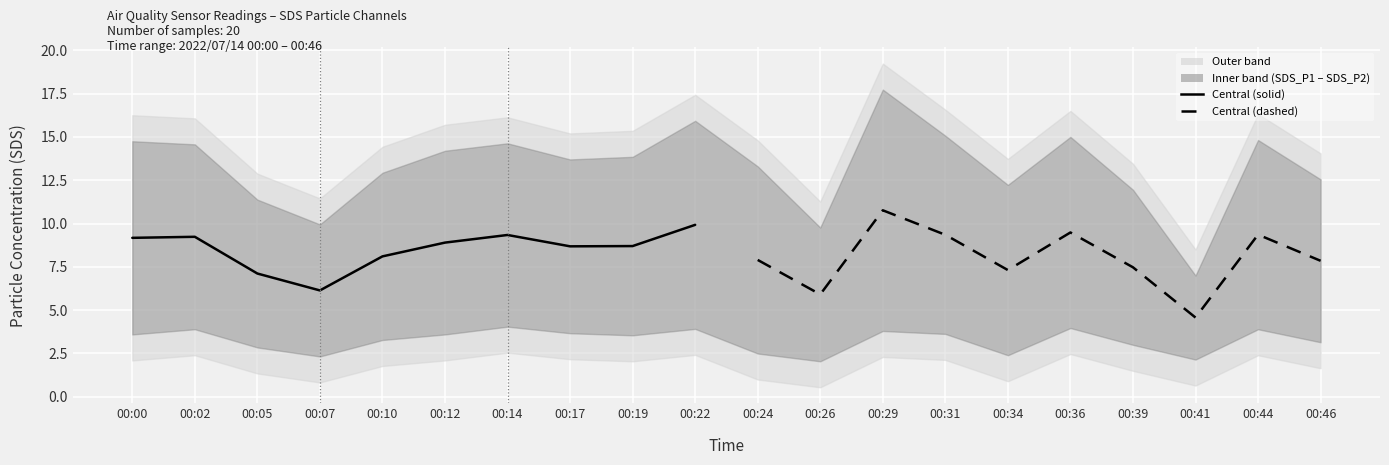

True or false: Central (dashed) has a value of 18.2 at 00:29.

False